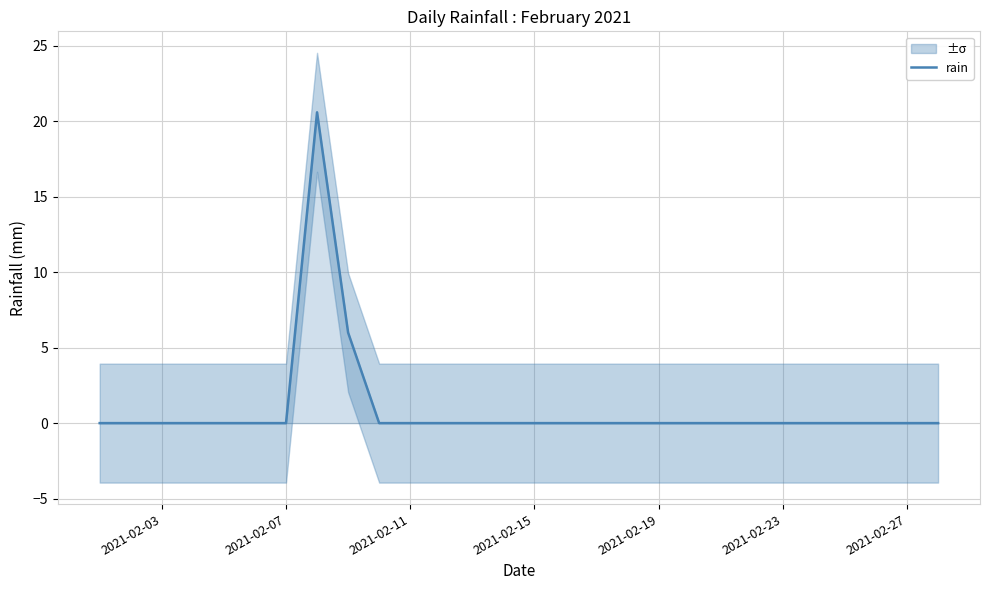

What is the difference between the maximum and second lowest values?

20.6